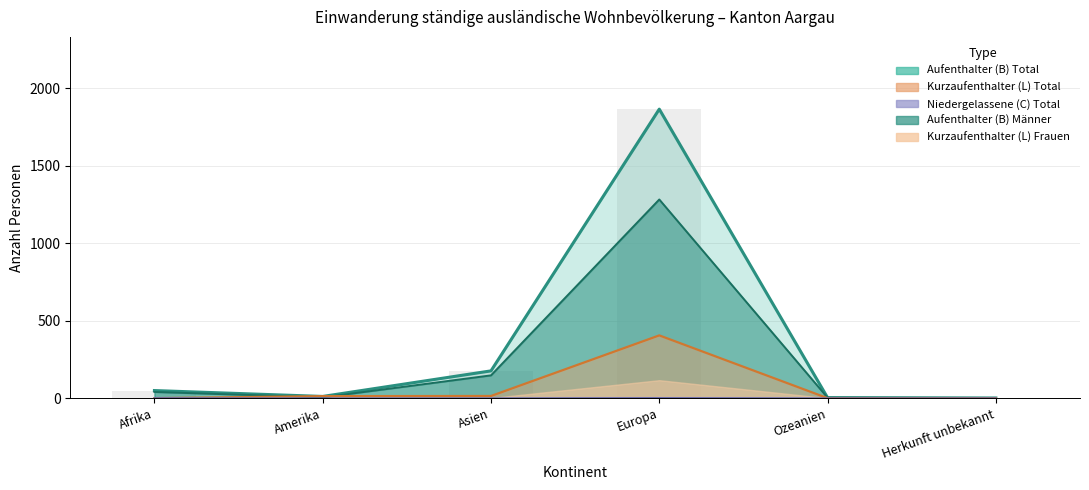

What is the value of the Aufenthalter (B) Maenner bar at the 2nd from the left?

5